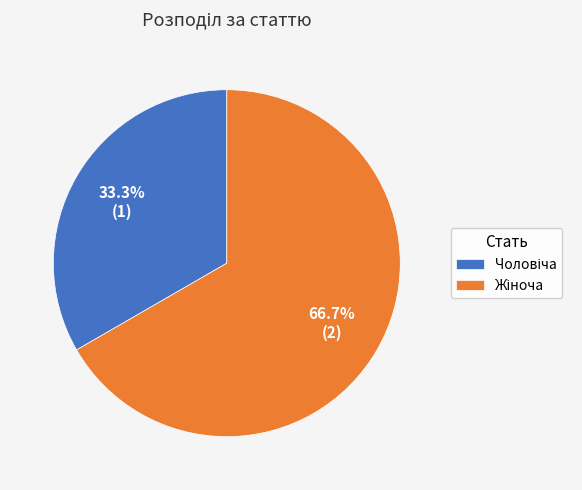

Is there any slice that represents more than half of the pie?

Yes